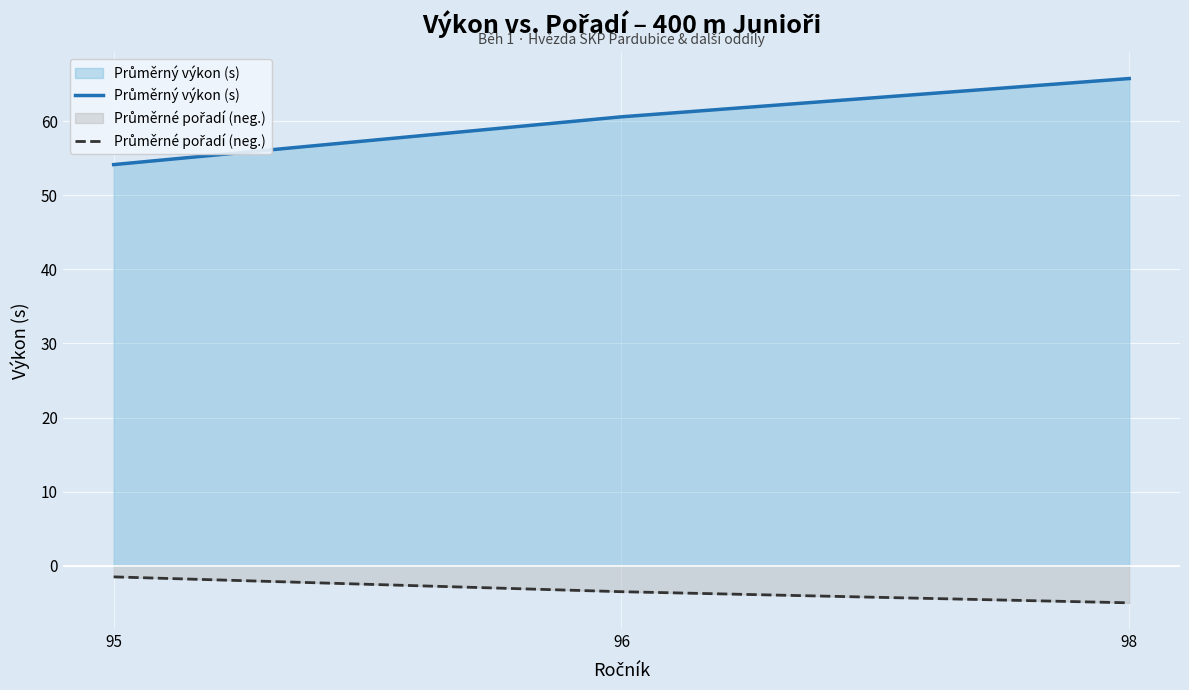

Read the Průměrný výkon (s) value at 95.

54.1